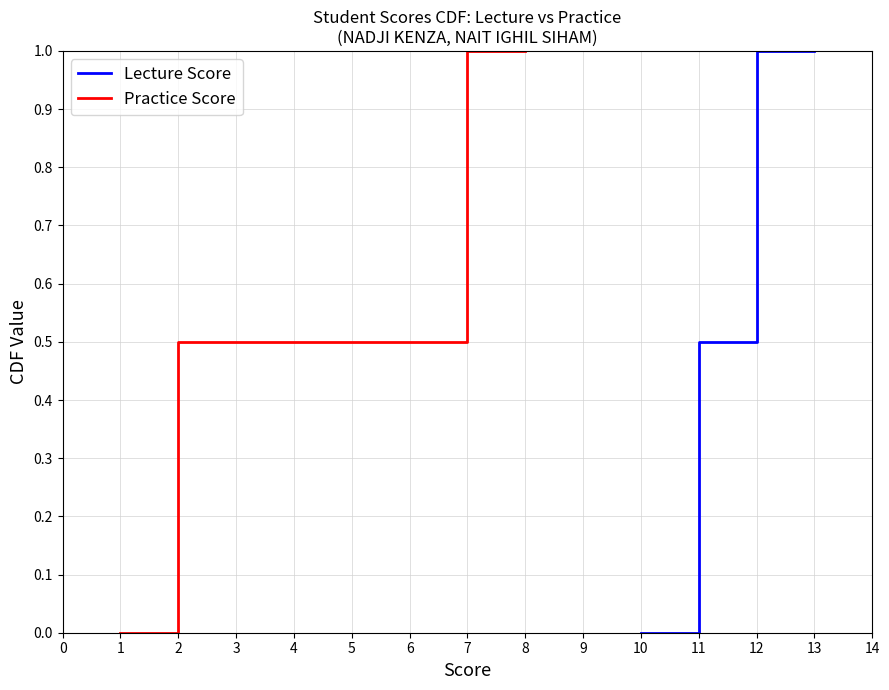

How many categories are shown in the chart?

4